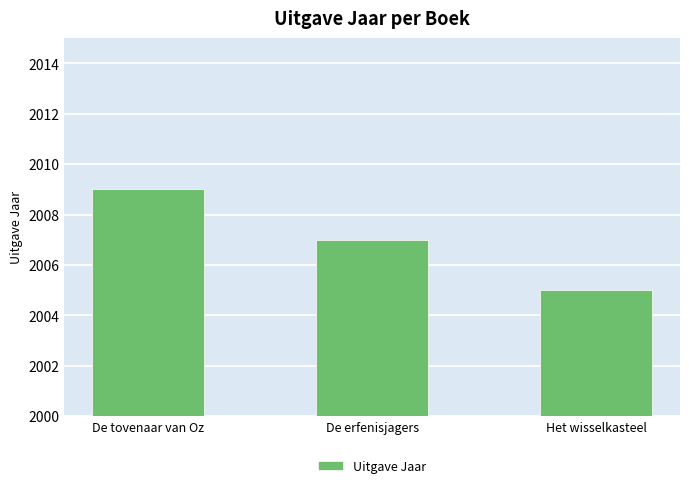

True or false: the data shows 2005 at Het wisselkasteel.

True